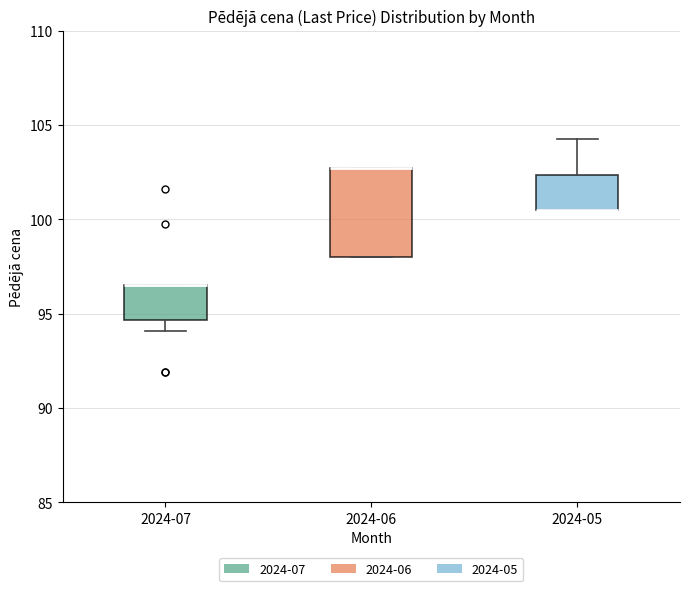

Where is the upper edge of the box for 2024-06 on the y-axis? The values are not printed on the chart, so give them approximately, as read against the axis.

102.5